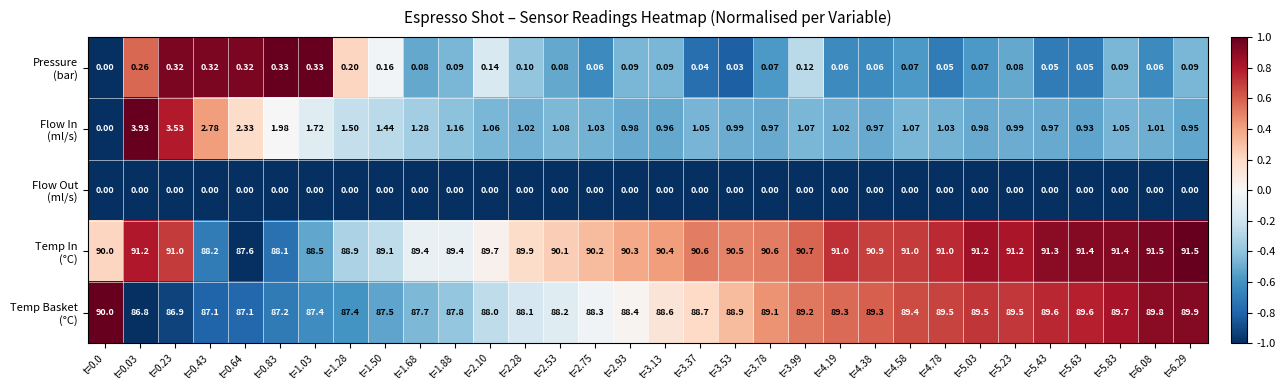

At how many categories does at least one series exceed 0?

32